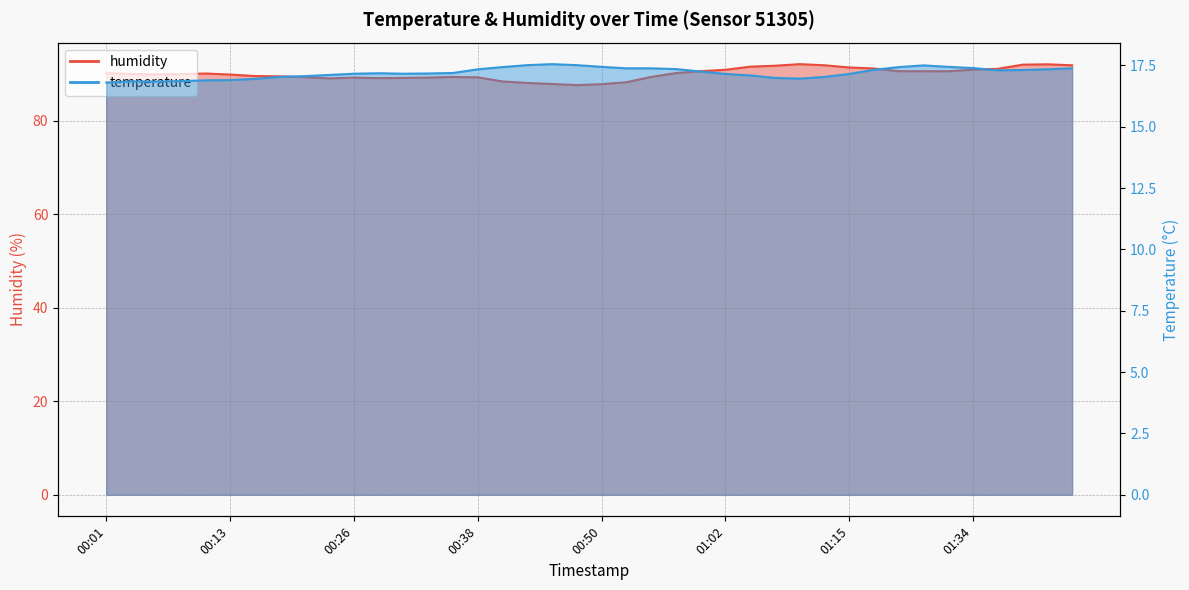

Reading left to right, list all the values displayed in this chart.

humidity: 90.2	90.0	89.9	90.0	90.1	89.9	89.5	89.5	89.3	89.0	89.2	89.1	89.1	89.2	89.3	89.3	88.4	88.1	87.8	87.6	87.8	88.2	89.3	90.2	90.6	90.9	91.5	91.7	92.1	91.8	91.4	91.2	90.6	90.6	90.6	90.9	91.1	92.0	92.0	91.8
temperature: 16.8	16.9	16.8	16.9	16.9	16.9	16.9	17.0	17.1	17.1	17.2	17.2	17.2	17.2	17.2	17.3	17.4	17.5	17.6	17.5	17.4	17.4	17.4	17.4	17.2	17.1	17.1	17.0	17.0	17.0	17.1	17.3	17.4	17.5	17.4	17.4	17.3	17.3	17.3	17.4